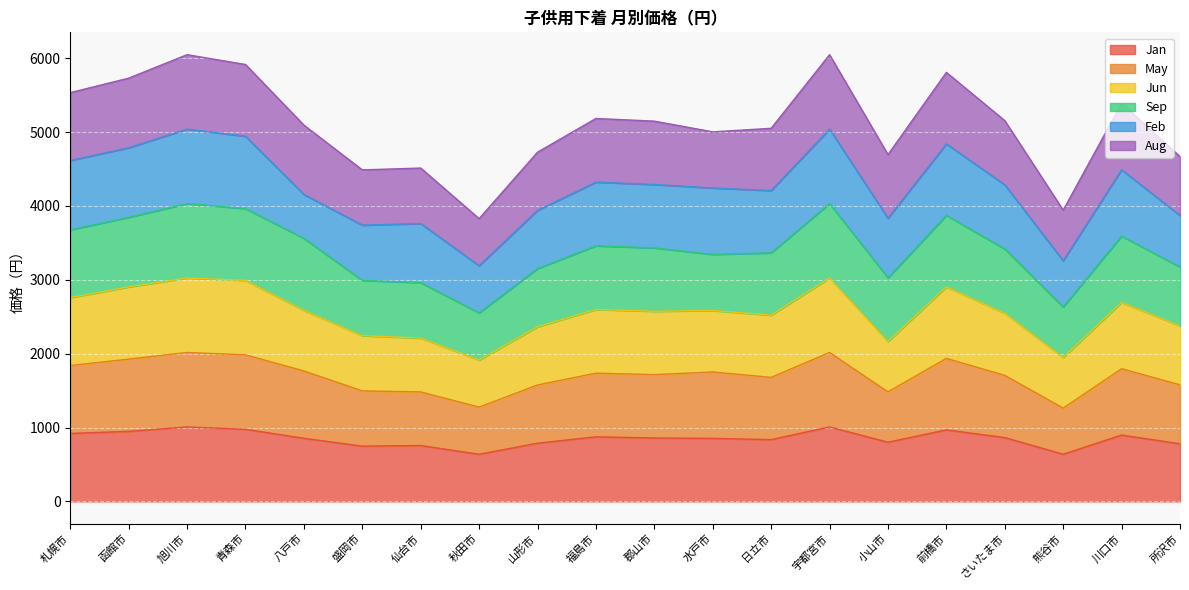

Which series has the largest range (max minus min)?

Jun